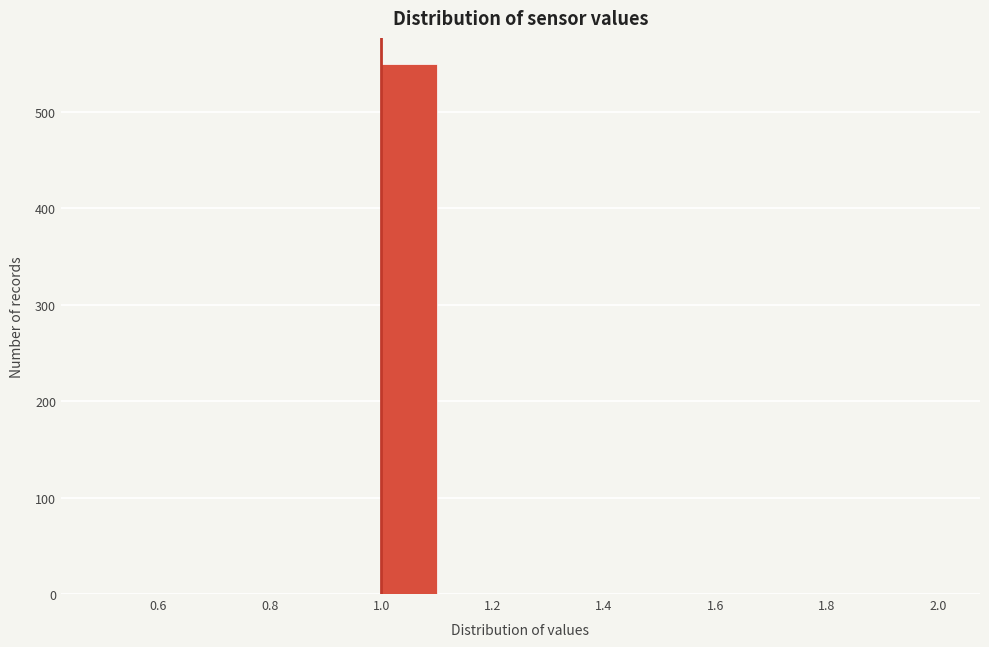

Reading left to right, list every bar in this chart as the range it spans on the x-axis followed by its height. The values are not printed on the chart, so give them approximately, as read against the axis.

0.5 to 0.6: 0
0.6 to 0.7: 0
0.7 to 0.8: 0
0.8 to 0.9: 0
0.9 to 1.0: 0
1.0 to 1.1: 550
1.1 to 1.2: 0
1.2 to 1.3: 0
1.3 to 1.4: 0
1.4 to 1.5: 0
1.5 to 1.6: 0
1.6 to 1.7: 0
1.7 to 1.8: 0
1.8 to 1.9: 0
1.9 to 2.0: 0